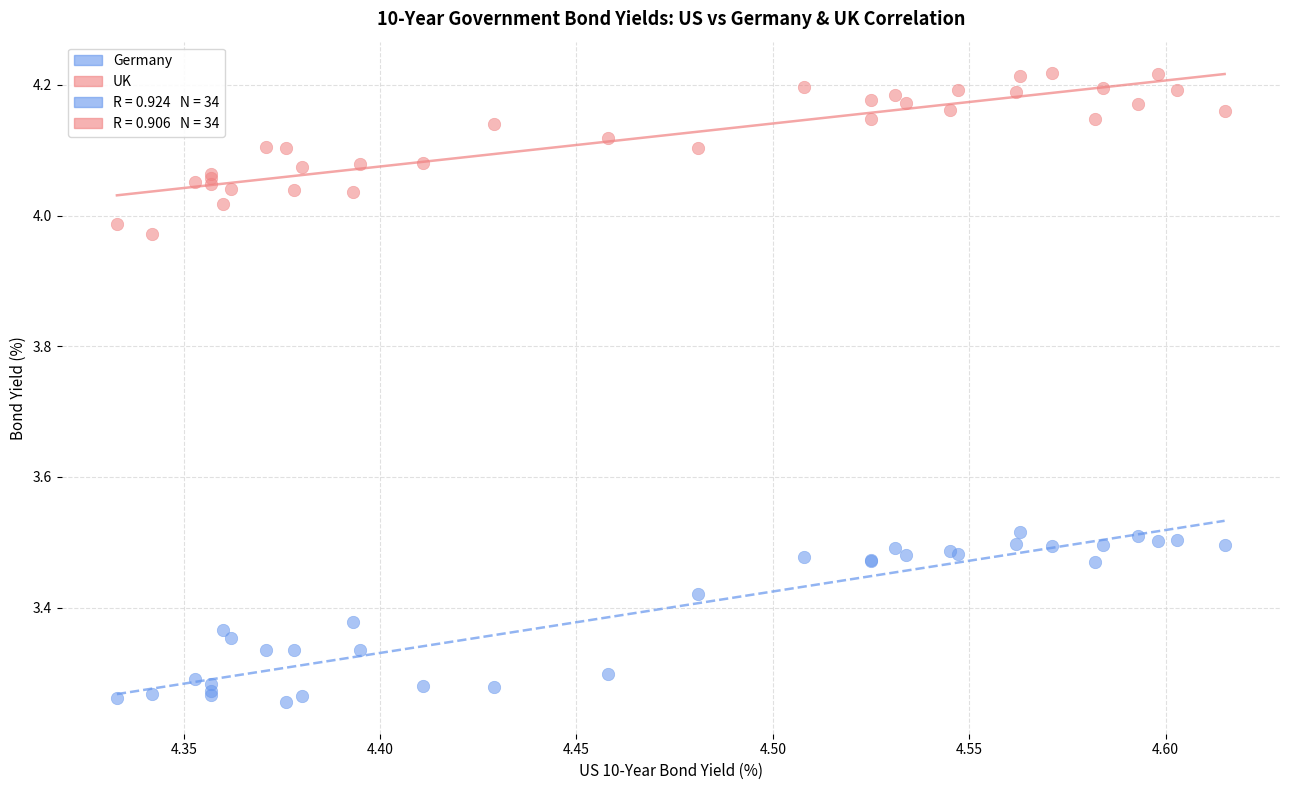

Which series reaches the minimum Y coordinate?

Germany